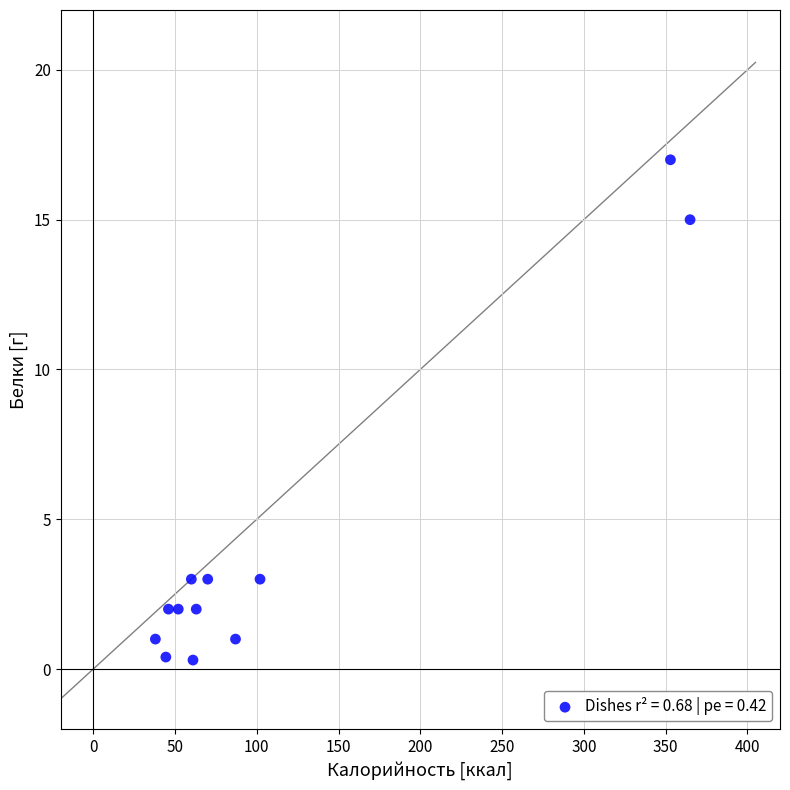

What is the range of Y values (max minus min)?

16.7